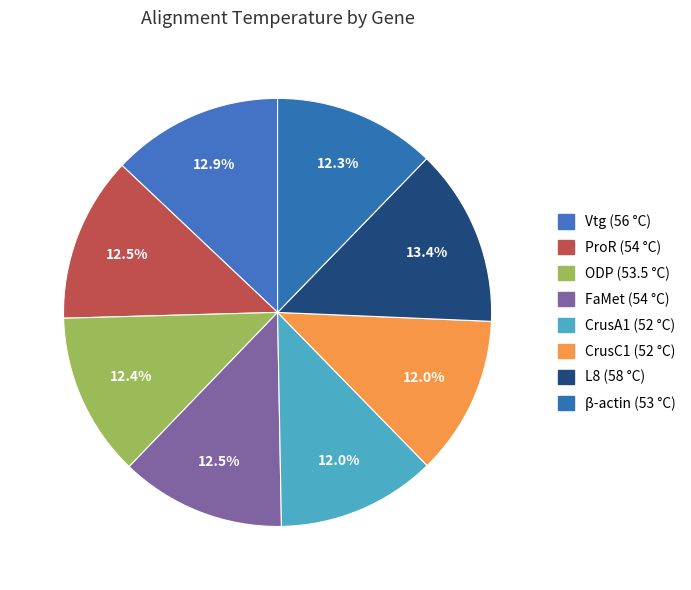

Which slice is the smallest?

CrusA1